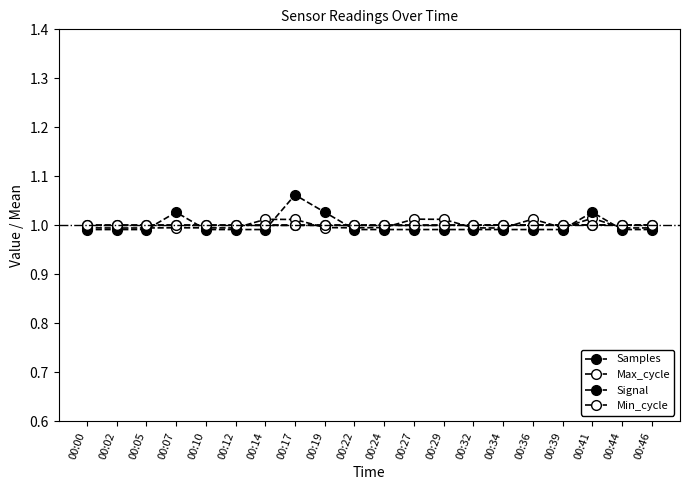

At which label is Samples closest to 1?

00:32